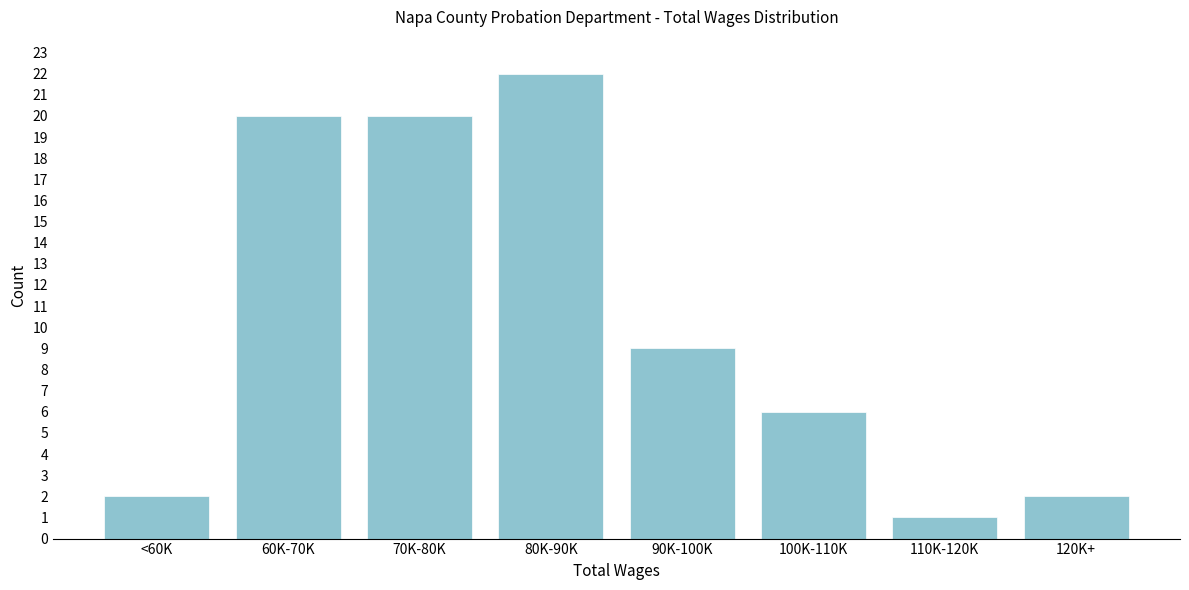

Reading left to right, extract all data points from this chart.

<60K=2	60K-70K=20	70K-80K=20	80K-90K=22	90K-100K=9	100K-110K=6	110K-120K=1	120K+=2